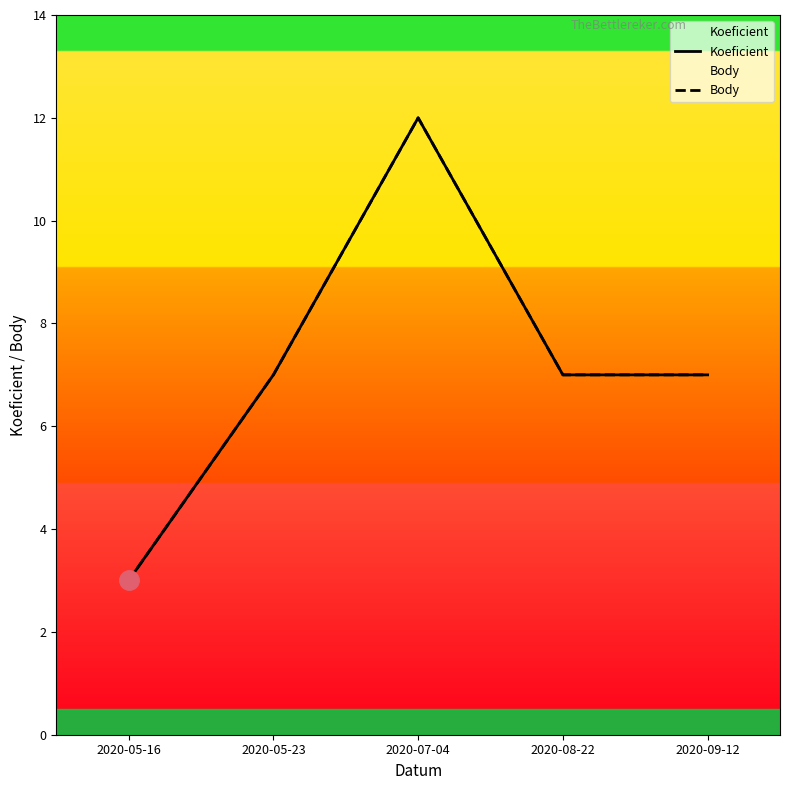

At which label does Koeficient reach its peak?

2020-07-04